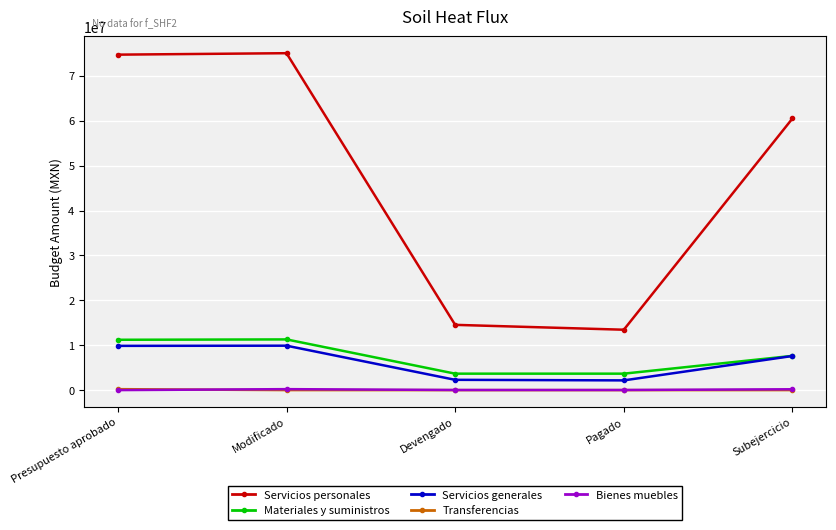

Which series changed the most between Pagado and Subejercicio?

Servicios personales